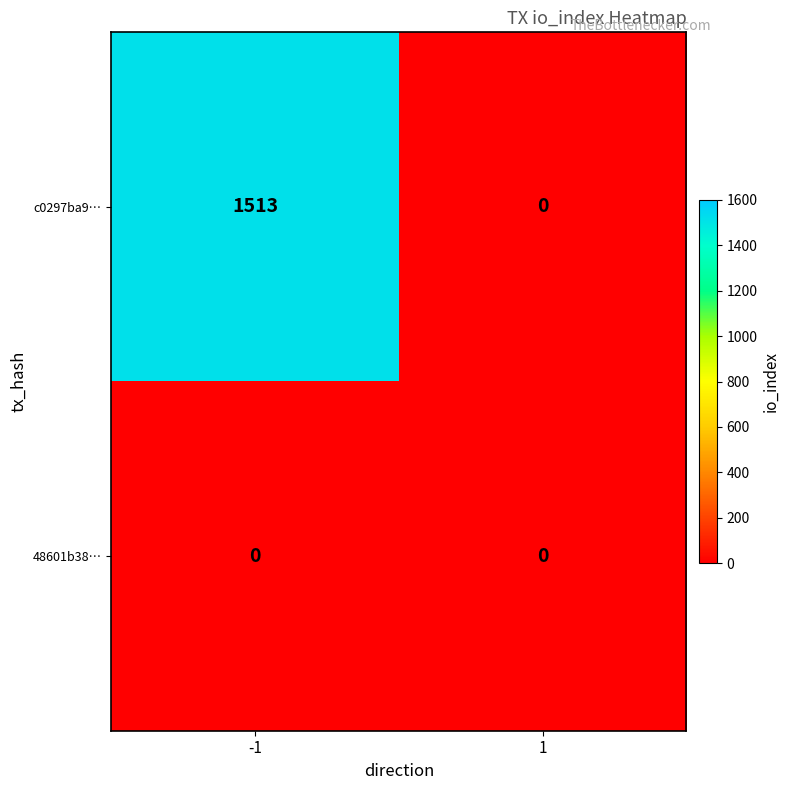

Which series changed the most between -1 and 1?

c0297ba9…